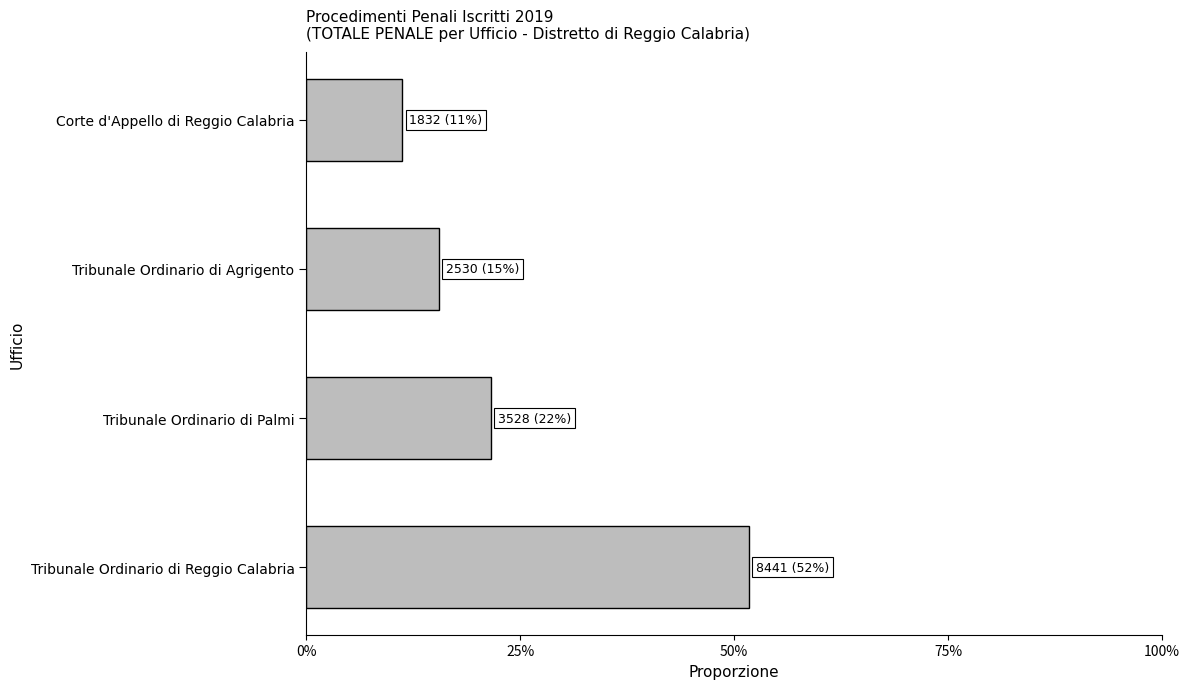

List the labels in order of value, smallest first.

Corte d'Appello di Reggio Calabria, Tribunale Ordinario di Agrigento, Tribunale Ordinario di Palmi, Tribunale Ordinario di Reggio Calabria